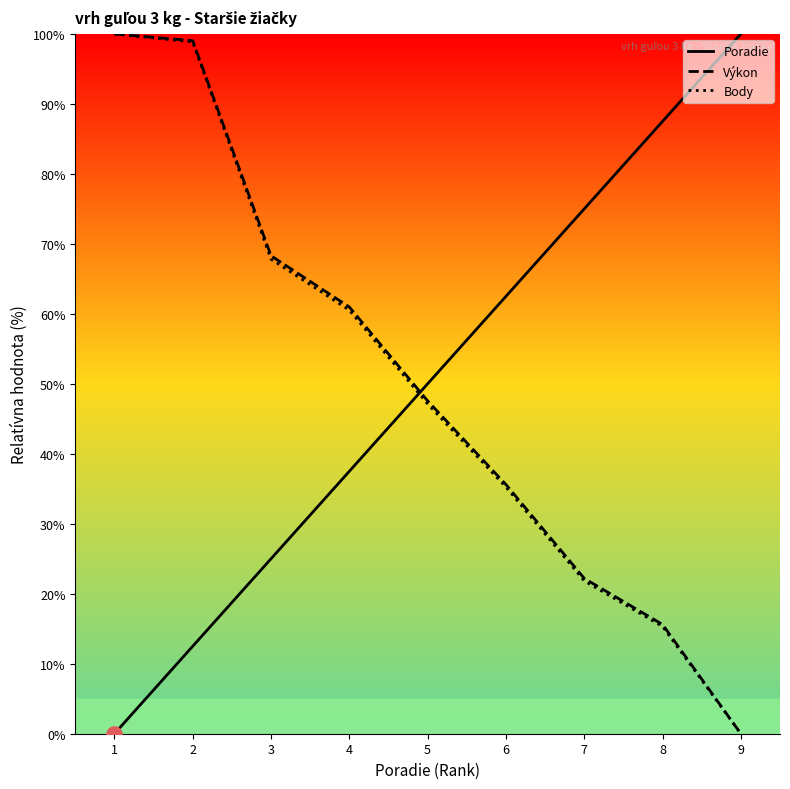

What are all the series names shown in the legend?

Poradie, Výkon, Body